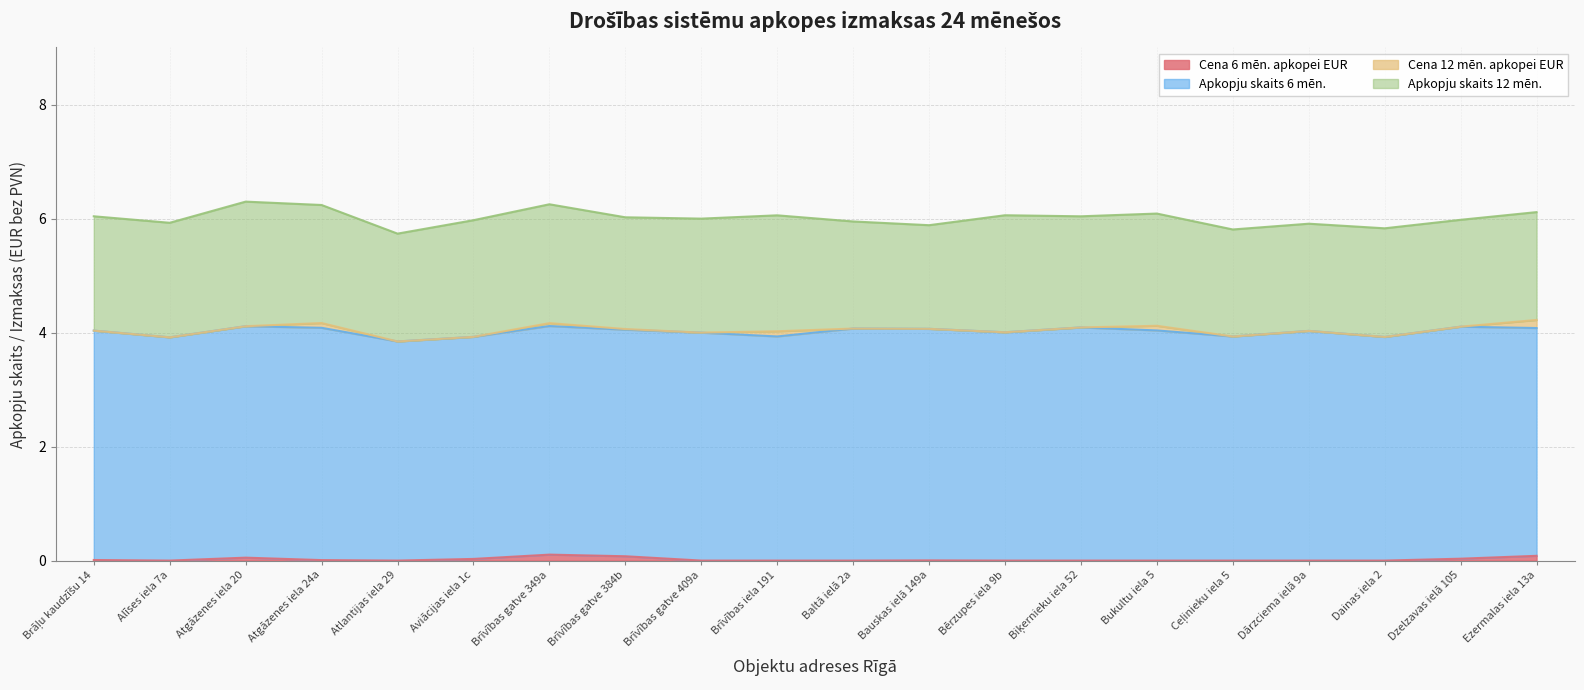

Reading right to left, list all the values displayed in this chart.

Cena 6 mēn. apkopei EUR: 0	0	0	0	0	0	0	0	0	0	0	0	0	0	0	0	0	0	0	0
Apkopju skaits 6 mēn.: 4	4	4	4	4	4	4	4	4	4	4	4	4	4	4	4	4	4	4	4
Cena 12 mēn. apkopei EUR: 0	0	0	0	0	0	0	0	0	0	0	0	0	0	0	0	0	0	0	0
Apkopju skaits 12 mēn.: 2	2	2	2	2	2	2	2	2	2	2	2	2	2	2	2	2	2	2	2